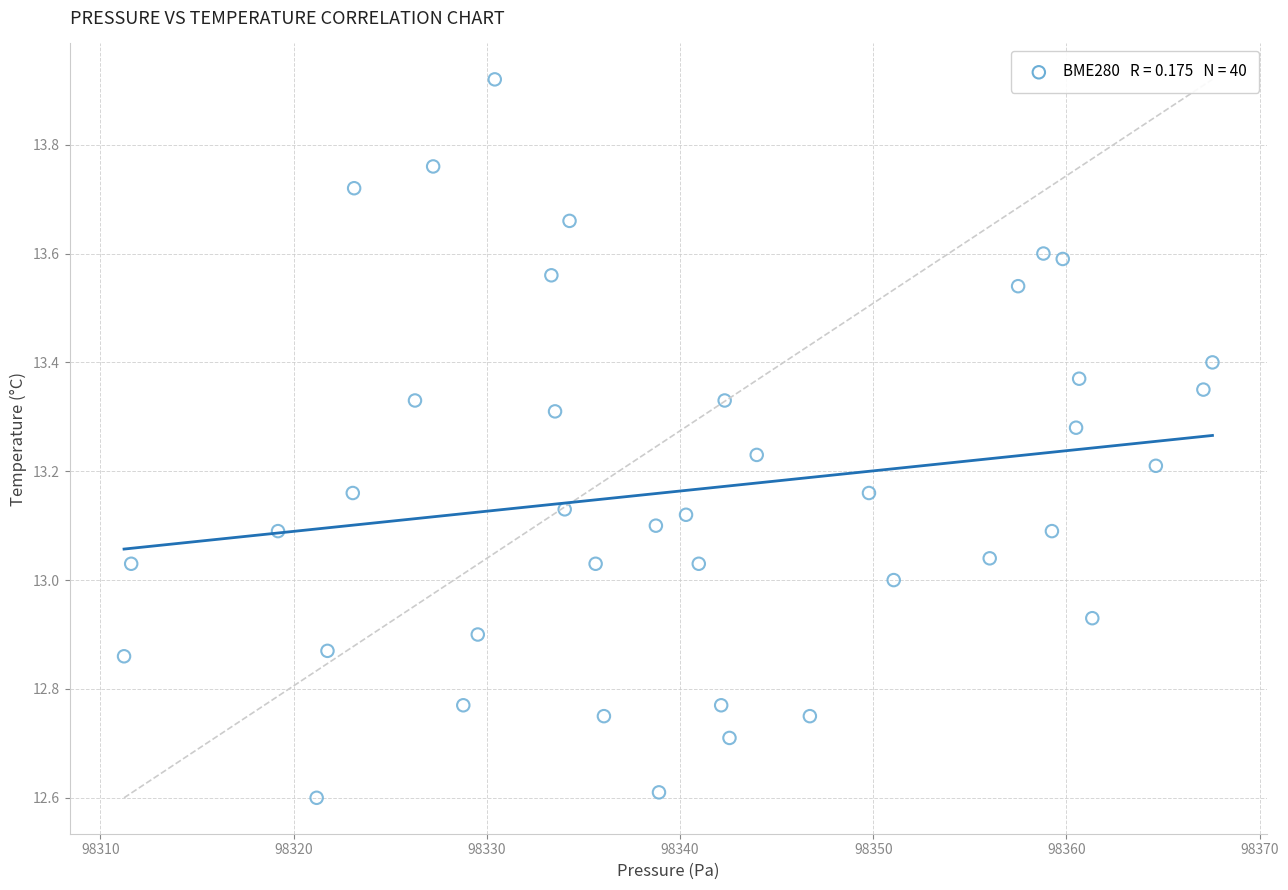

What is the range of X values (max minus min)?

56.3